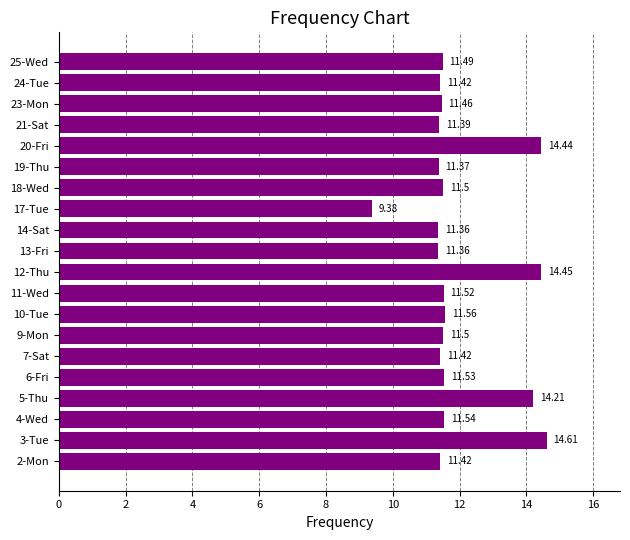

What is the difference between the maximum and minimum values?

5.2